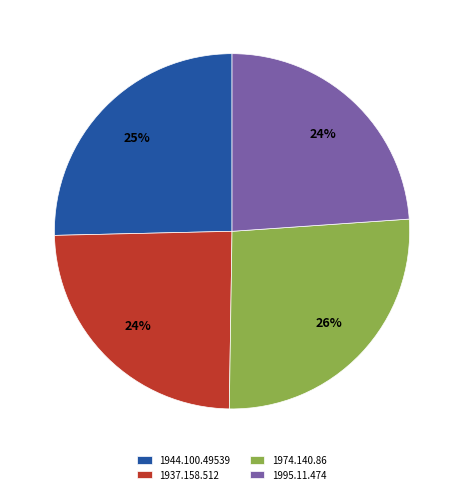

What percentage is the 1937.158.512 slice, to the nearest percent?

24%